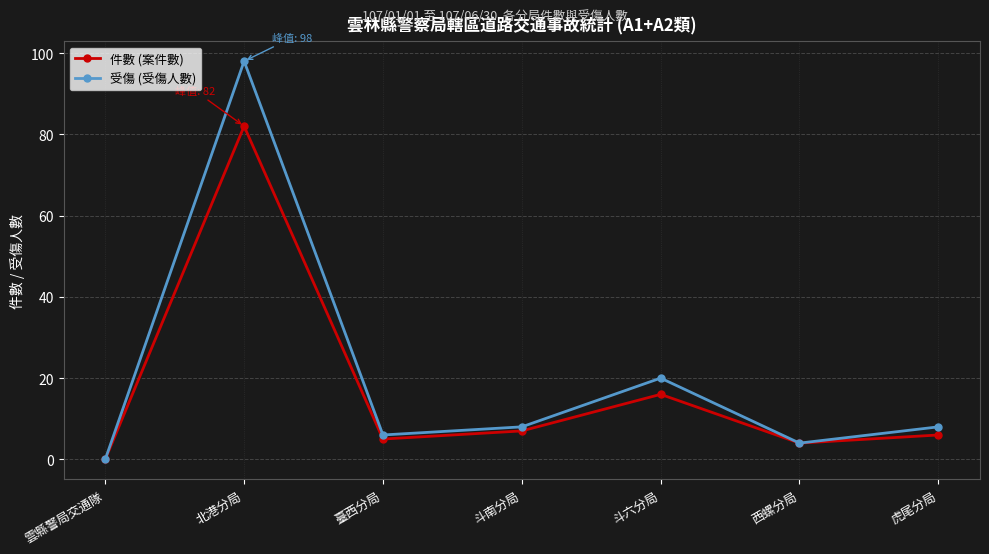

At how many categories does at least one series exceed 25?

1